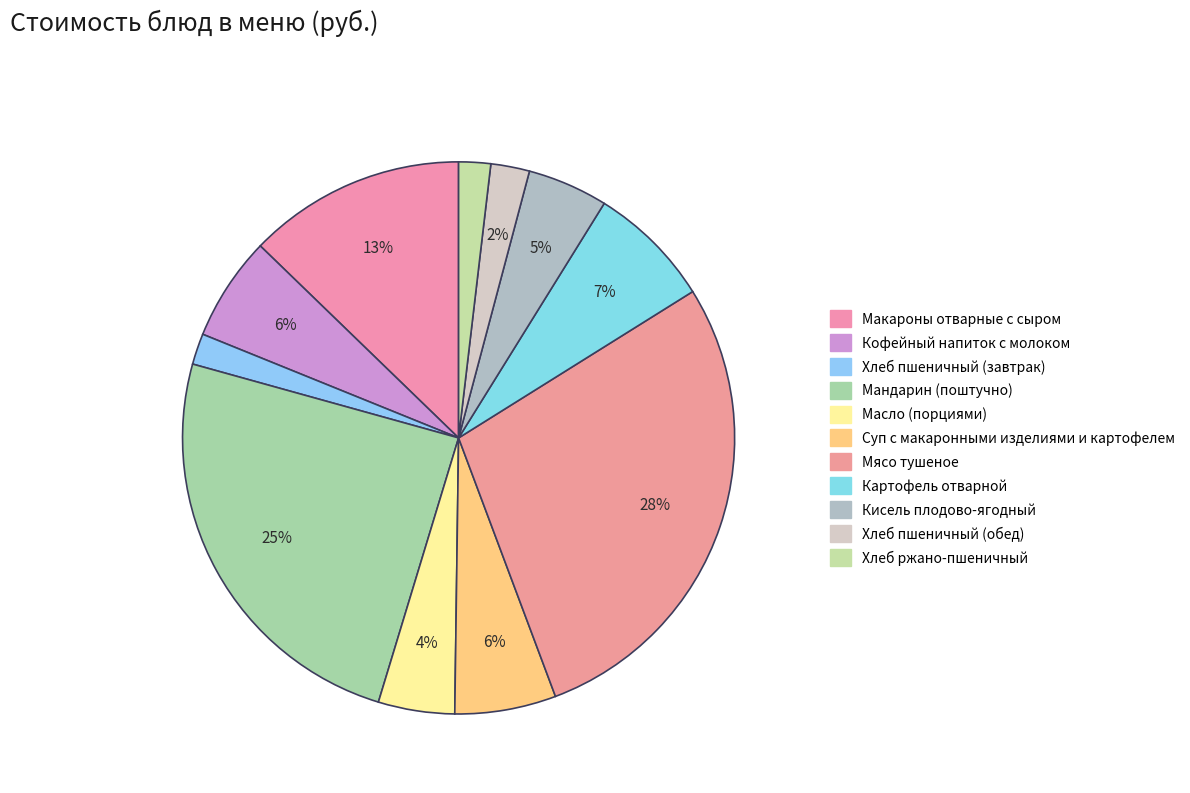

What portion of the pie excludes Суп с макаронными изделиями и картофелем?

94.1%